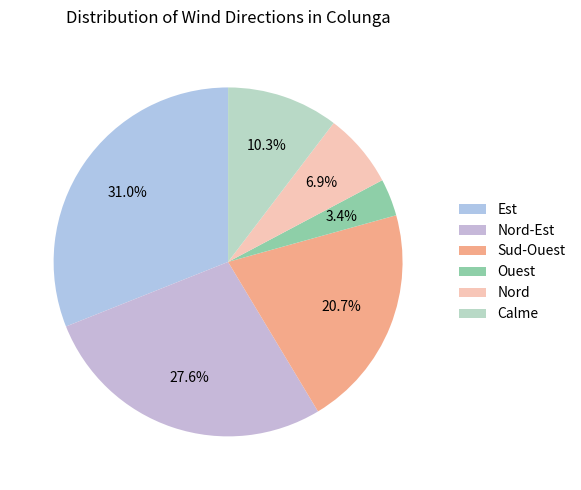

Is it true that Ouest is 11% of the pie?

False